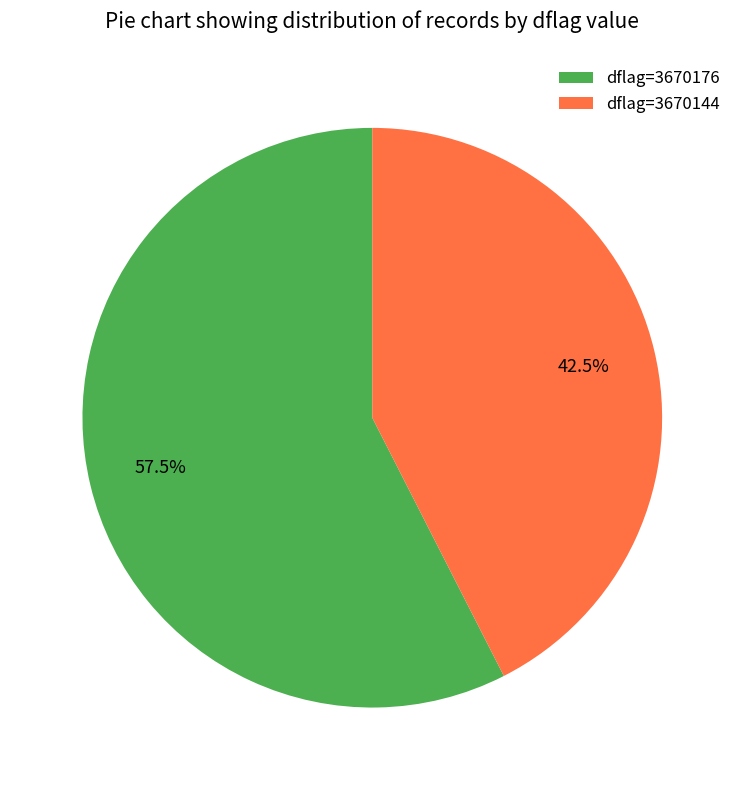

Is the sum of dflag=3670144 and dflag=3670176 greater than half?

Yes